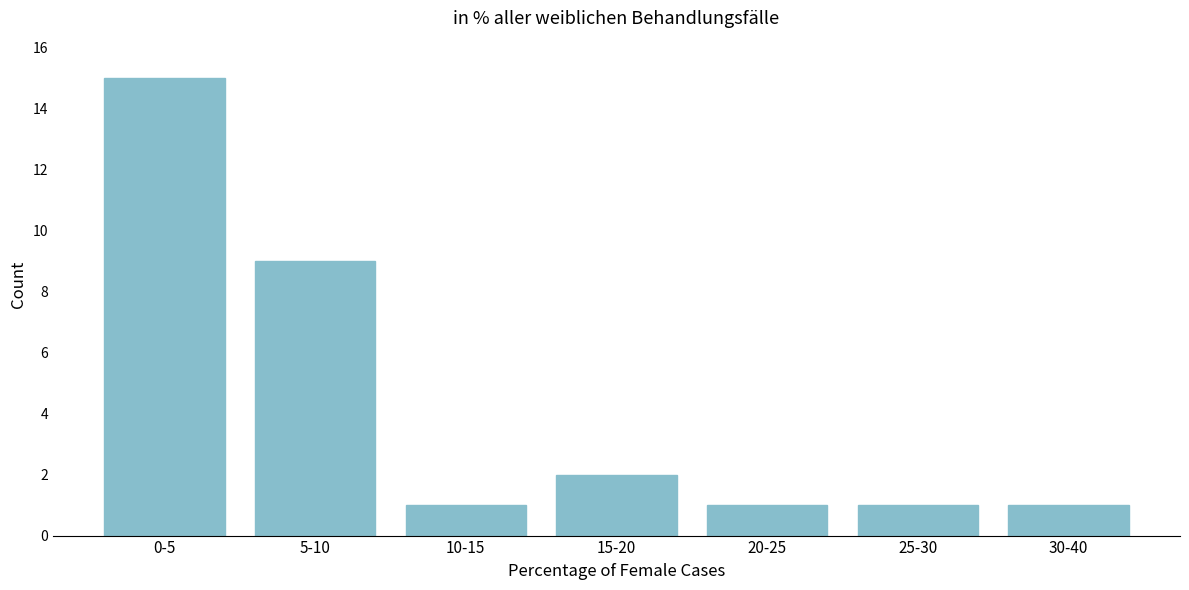

Reading left to right, transcribe all the data shown in this chart.

0-5=15	5-10=9	10-15=1	15-20=2	20-25=1	25-30=1	30-40=1